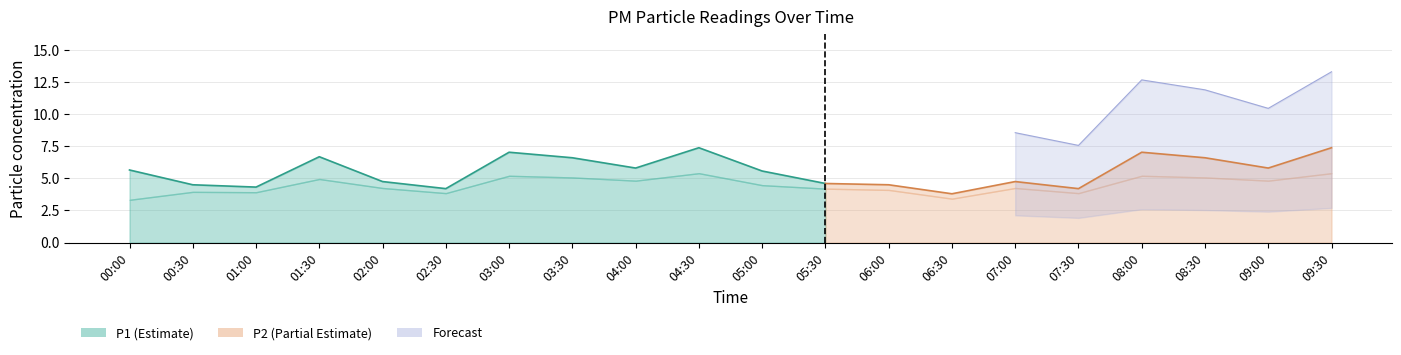

What is the label of the 8th point from the right?

06:00